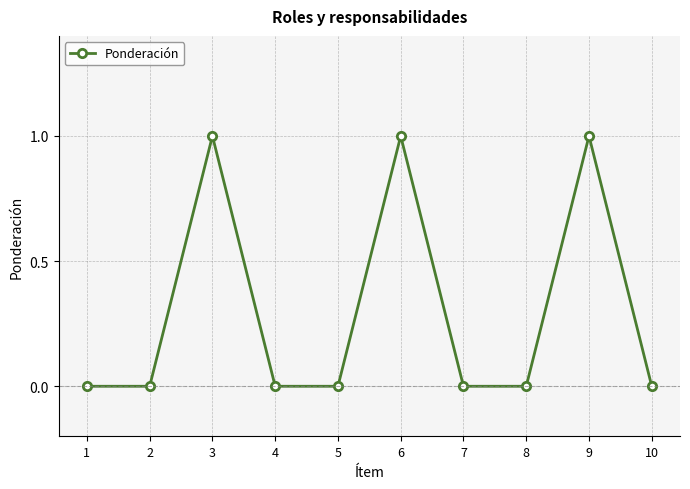

What is the difference between the second highest and minimum values?

1